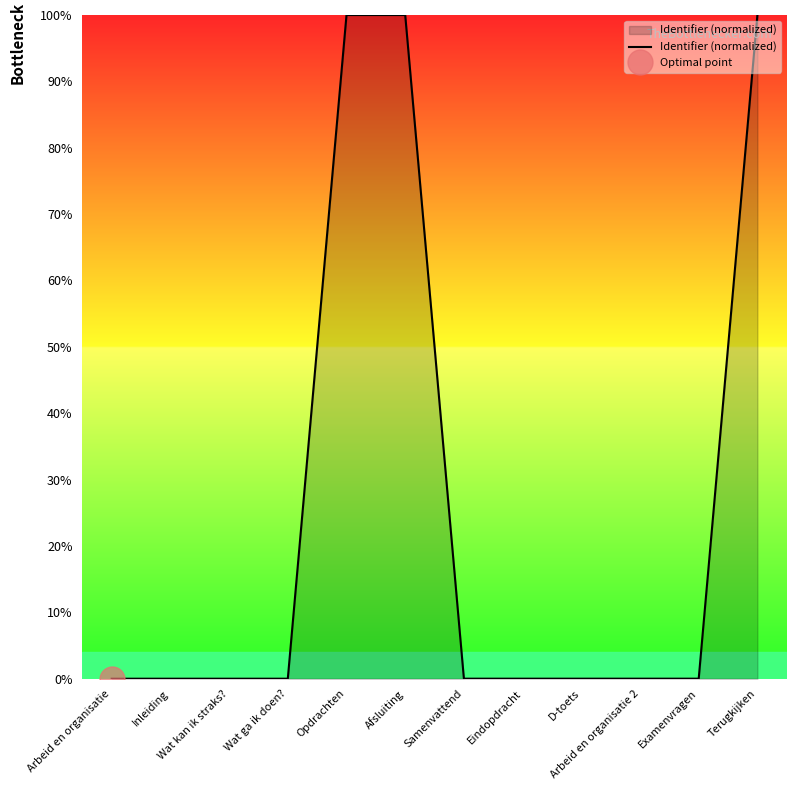

How many series are shown in this chart?

1